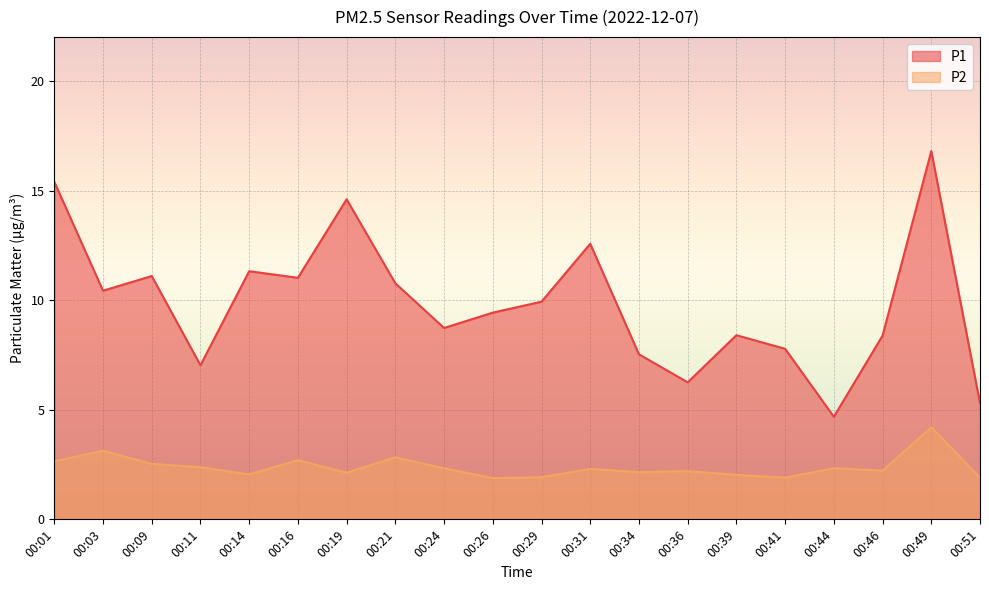

Which series has the largest range (max minus min)?

P1